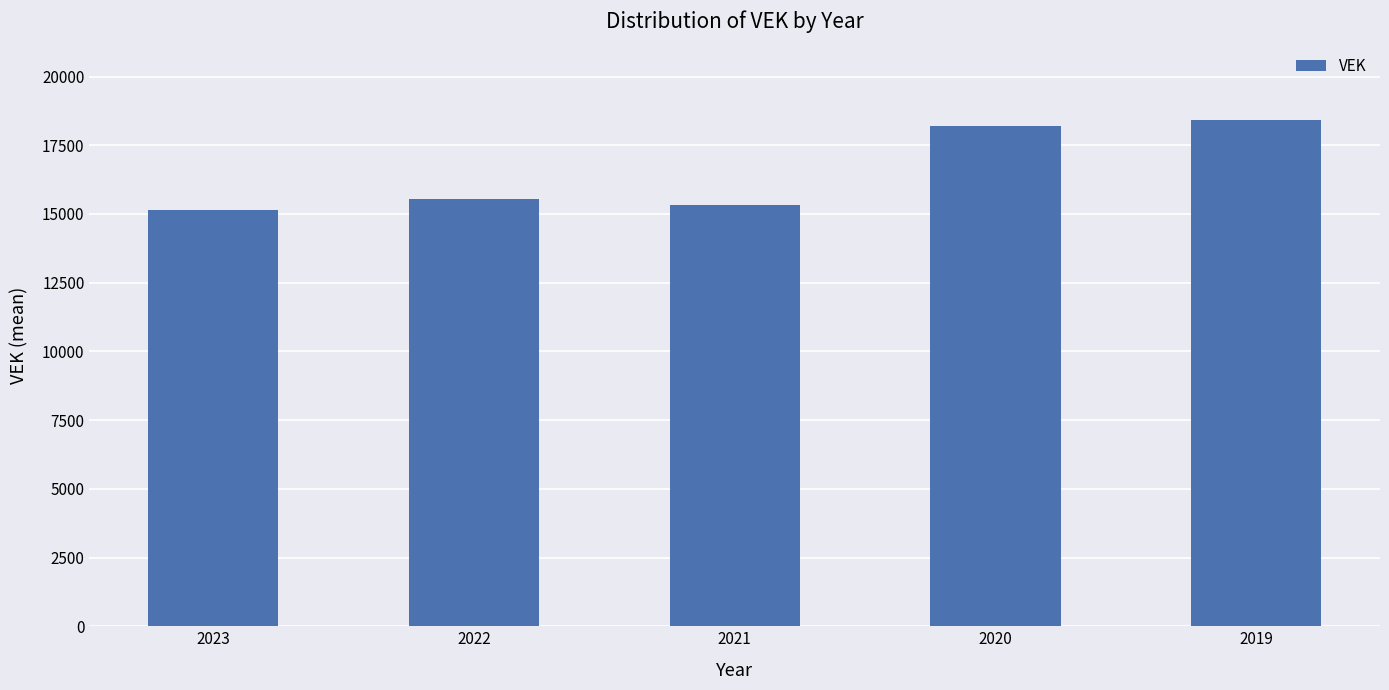

Reading right to left, what are all the values shown in this chart?

18410	18202	15332	15557	15134